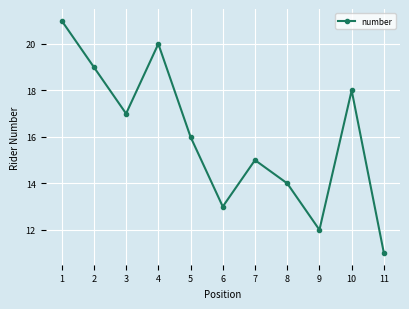

Which has a higher value, 2 or 6?

2